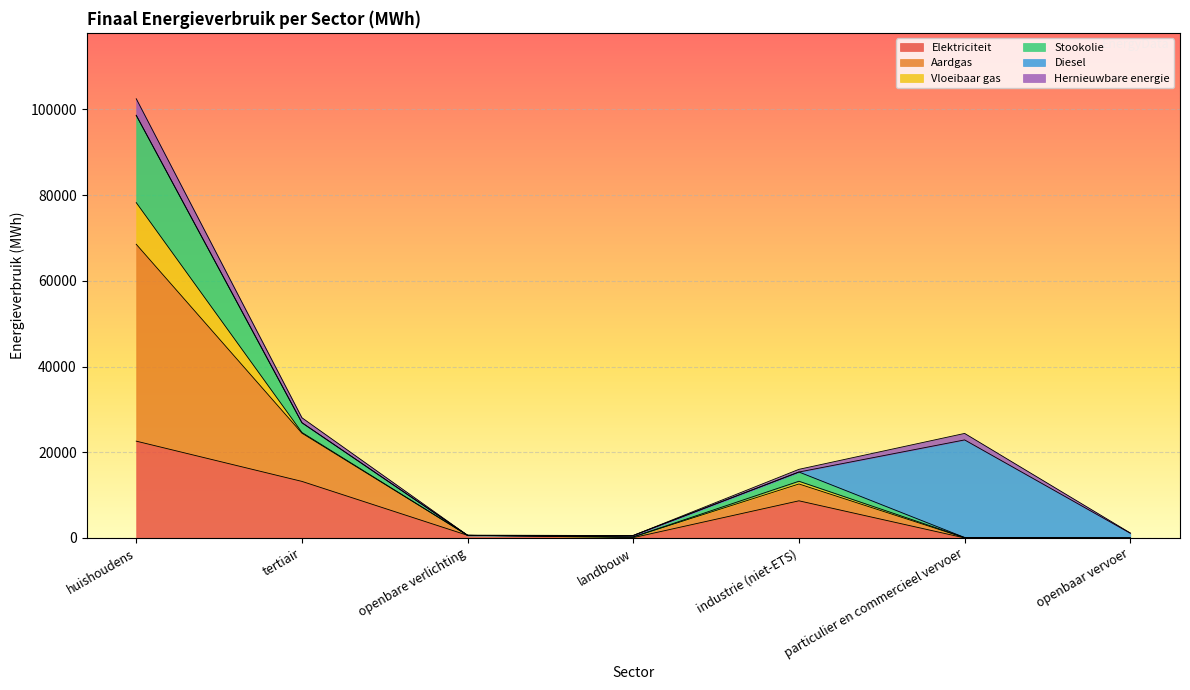

The value of Vloeibaar gas at eigen openbare verlichting is 6941.0. True or false?

False